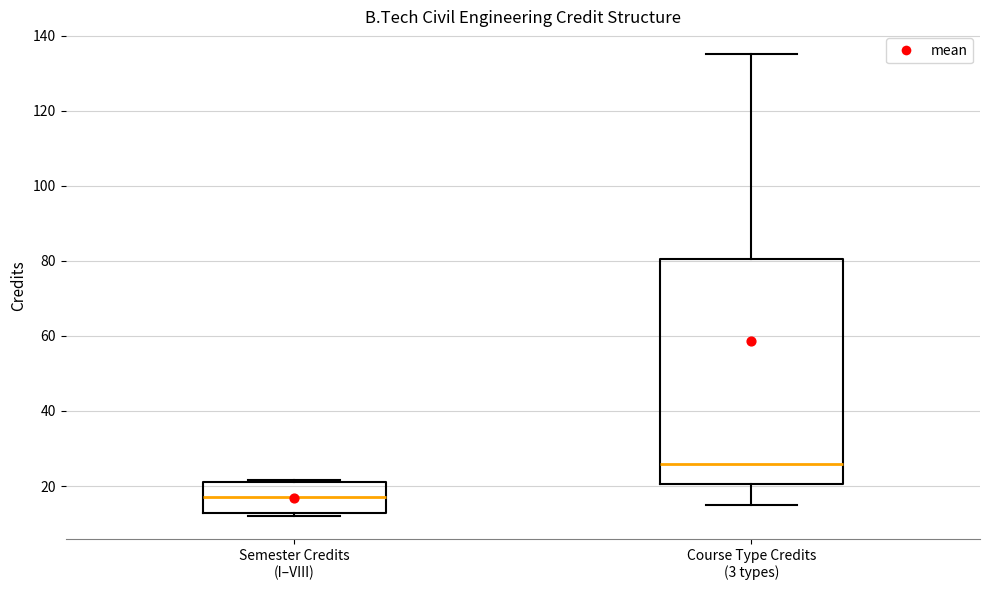

Comparing the boxes themselves (not the whiskers), which one is the tallest?

Course Type Credits (3 types)